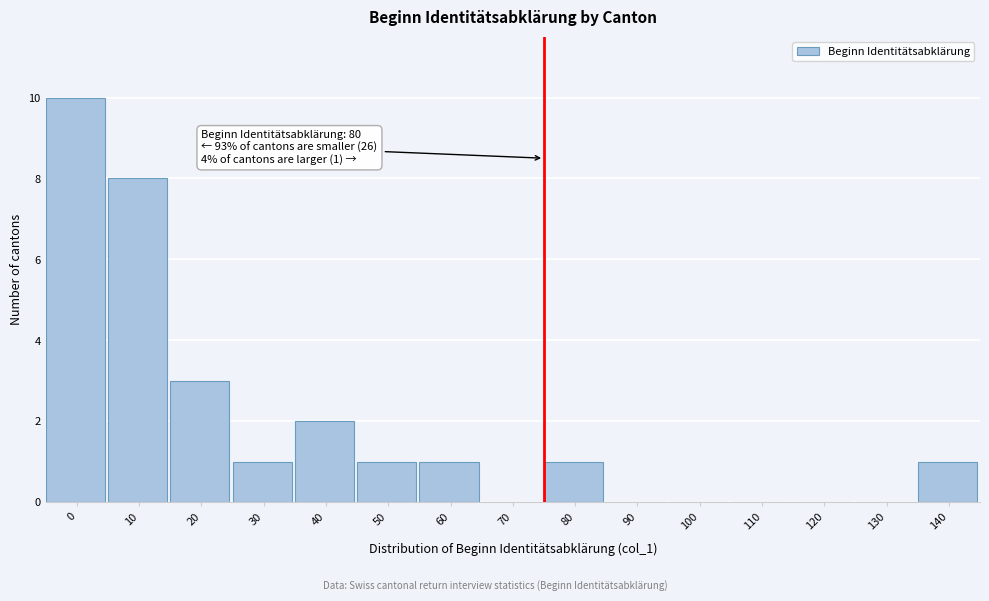

Reading left to right, extract all data points from this chart.

0=10	10=8	20=3	30=1	40=2	50=1	60=1	70=0	80=1	90=0	100=0	110=0	120=0	130=0	140=1